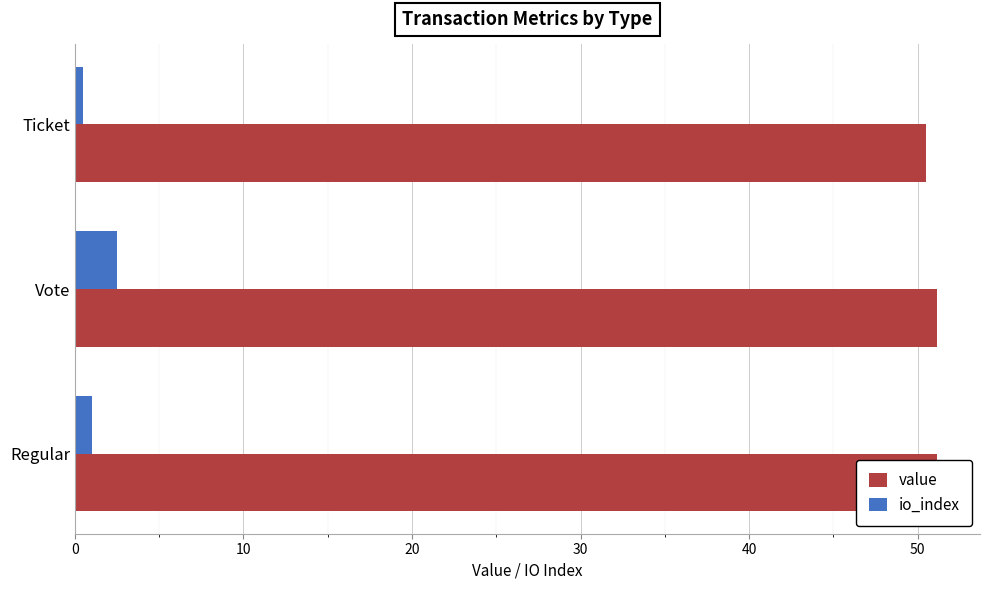

List the series in order of their peak value, lowest first.

io_index, value